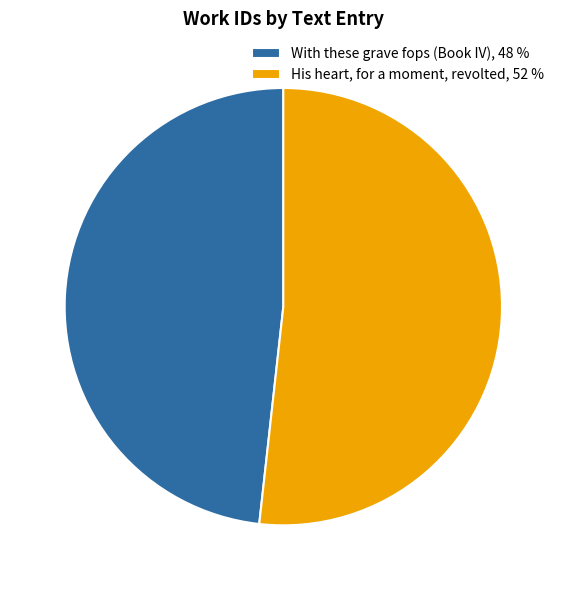

What is the majority slice?

His heart, for a moment, revolted